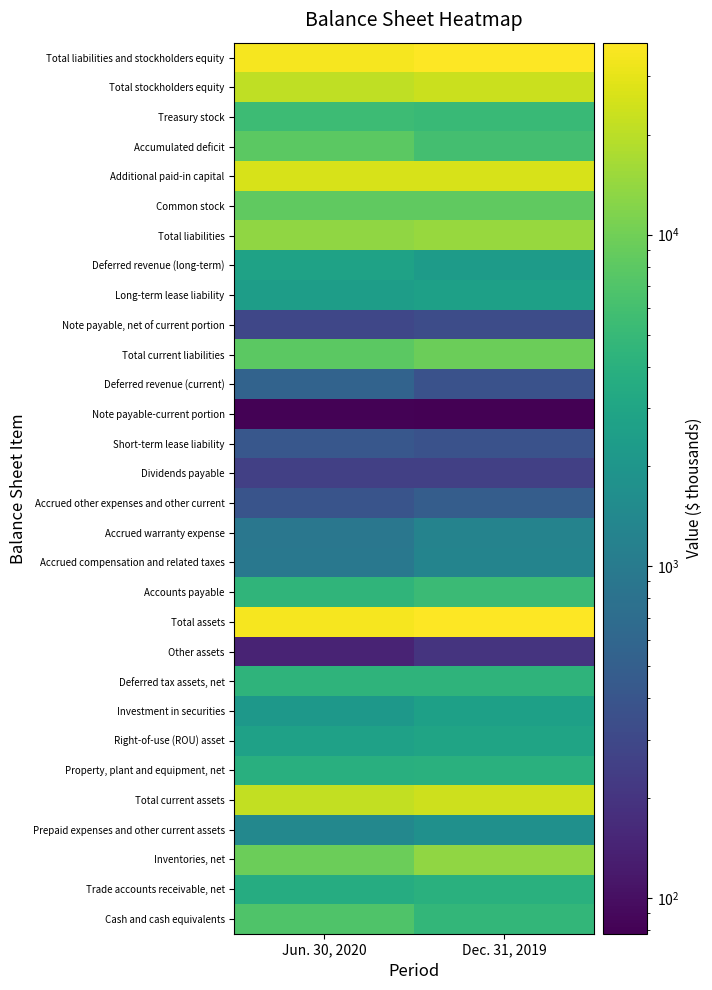

Reading left to right, list all the values displayed in this chart.

Cash and cash equivalents: Jun. 30, 2020=6939	Dec. 31, 2019=4676
Trade accounts receivable, net: Jun. 30, 2020=3583	Dec. 31, 2019=3964
Inventories, net: Jun. 30, 2020=9527	Dec. 31, 2019=13513
Prepaid expenses and other current assets: Jun. 30, 2020=1408	Dec. 31, 2019=1733
Total current assets: Jun. 30, 2020=21457	Dec. 31, 2019=23886
Property, plant and equipment, net: Jun. 30, 2020=3828	Dec. 31, 2019=3964
Right-of-use (ROU) asset: Jun. 30, 2020=2709	Dec. 31, 2019=2885
Investment in securities: Jun. 30, 2020=2129	Dec. 31, 2019=2635
Deferred tax assets, net: Jun. 30, 2020=4344	Dec. 31, 2019=4373
Other assets: Jun. 30, 2020=143	Dec. 31, 2019=197
Total assets: Jun. 30, 2020=34610	Dec. 31, 2019=37940
Accounts payable: Jun. 30, 2020=4472	Dec. 31, 2019=5310
Accrued compensation and related taxes: Jun. 30, 2020=940	Dec. 31, 2019=1271
Accrued warranty expense: Jun. 30, 2020=911	Dec. 31, 2019=1248
Accrued other expenses and other current: Jun. 30, 2020=385	Dec. 31, 2019=479
Dividends payable: Jun. 30, 2020=250	Dec. 31, 2019=252
Short-term lease liability: Jun. 30, 2020=417	Dec. 31, 2019=369
Note payable-current portion: Jun. 30, 2020=80	Dec. 31, 2019=78
Deferred revenue (current): Jun. 30, 2020=556	Dec. 31, 2019=369
Total current liabilities: Jun. 30, 2020=8011	Dec. 31, 2019=9376
Note payable, net of current portion: Jun. 30, 2020=289	Dec. 31, 2019=328
Long-term lease liability: Jun. 30, 2020=2426	Dec. 31, 2019=2606
Deferred revenue (long-term): Jun. 30, 2020=2724	Dec. 31, 2019=2354
Total liabilities: Jun. 30, 2020=13450	Dec. 31, 2019=14664
Common stock: Jun. 30, 2020=8366	Dec. 31, 2019=8357
Additional paid-in capital: Jun. 30, 2020=26235	Dec. 31, 2019=26095
Accumulated deficit: Jun. 30, 2020=8039	Dec. 31, 2019=6043
Treasury stock: Jun. 30, 2020=5402	Dec. 31, 2019=5133
Total stockholders equity: Jun. 30, 2020=21160	Dec. 31, 2019=23276
Total liabilities and stockholders equity: Jun. 30, 2020=34610	Dec. 31, 2019=37940